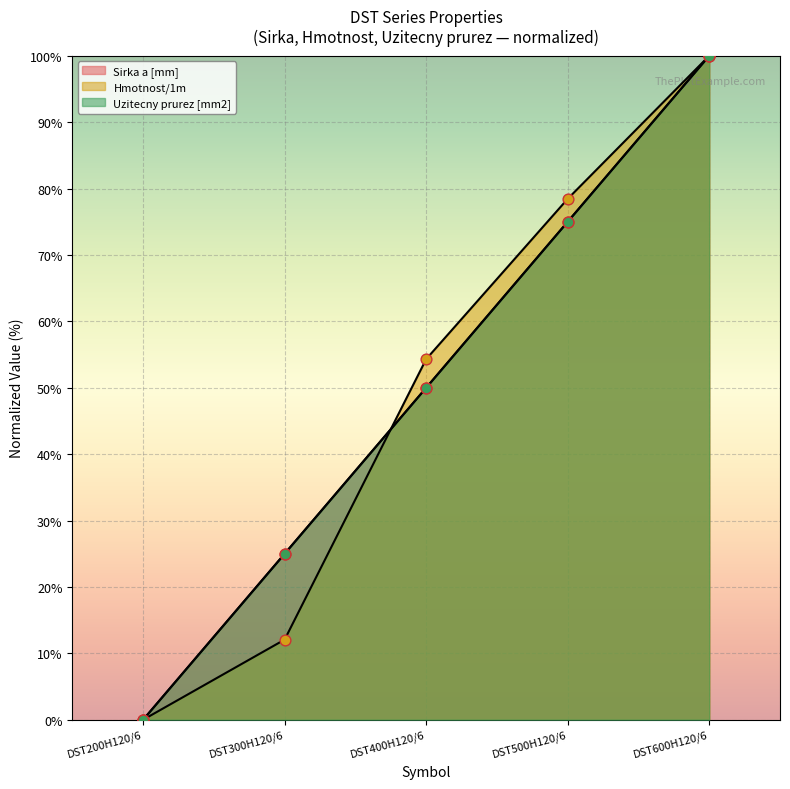

What are all the series names shown in the legend?

Sirka a [mm], Hmotnost/1m, Uzitecny prurez [mm2]